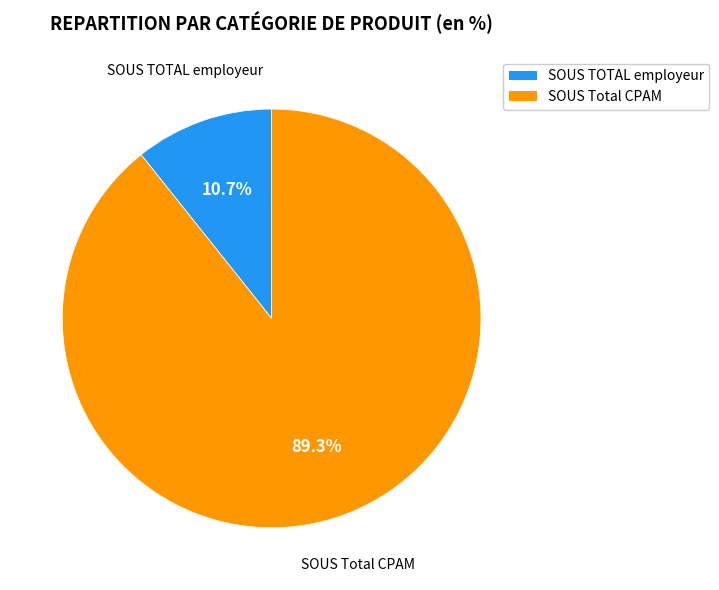

Is there any slice that represents more than half of the pie?

Yes